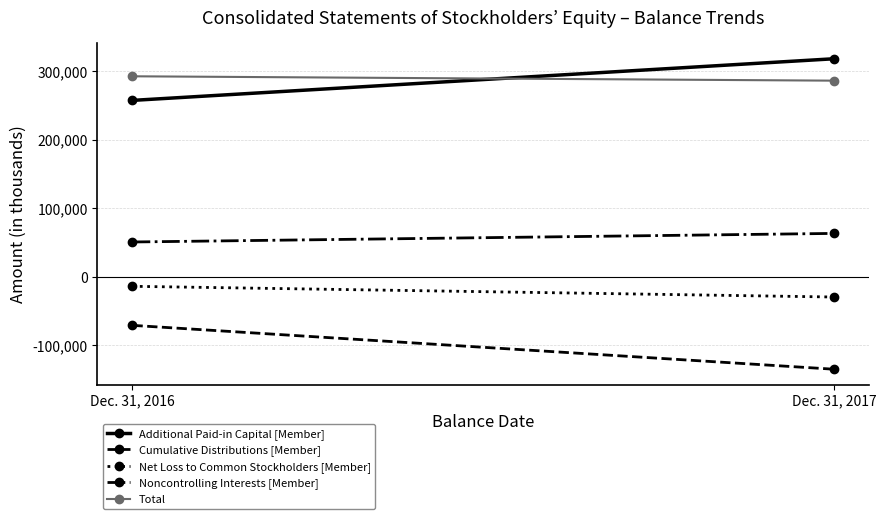

What are all the series names shown in the legend?

Additional Paid-in Capital [Member], Cumulative Distributions [Member], Net Loss to Common Stockholders [Member], Noncontrolling Interests [Member], Total